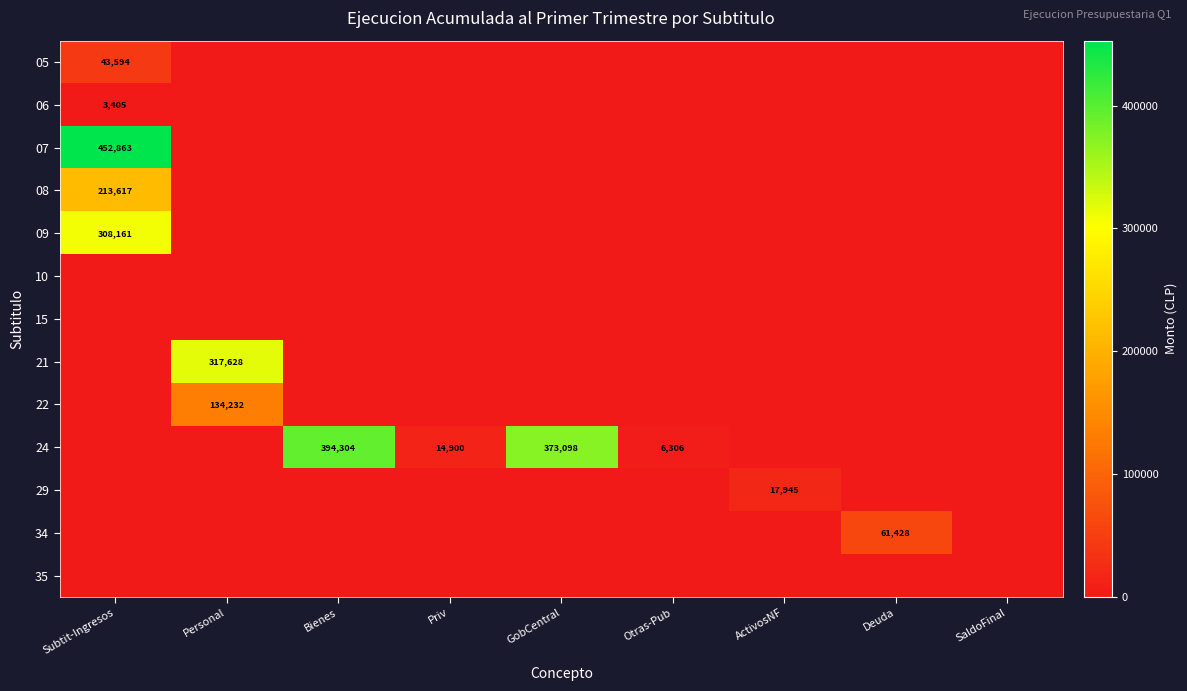

At which label does 24 reach its peak?

Bienes